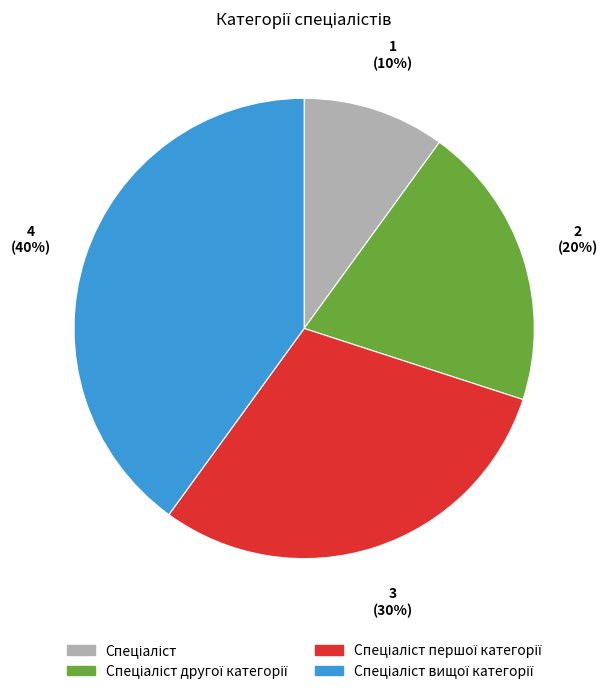

To the nearest percent, what is the average slice percentage?

25%